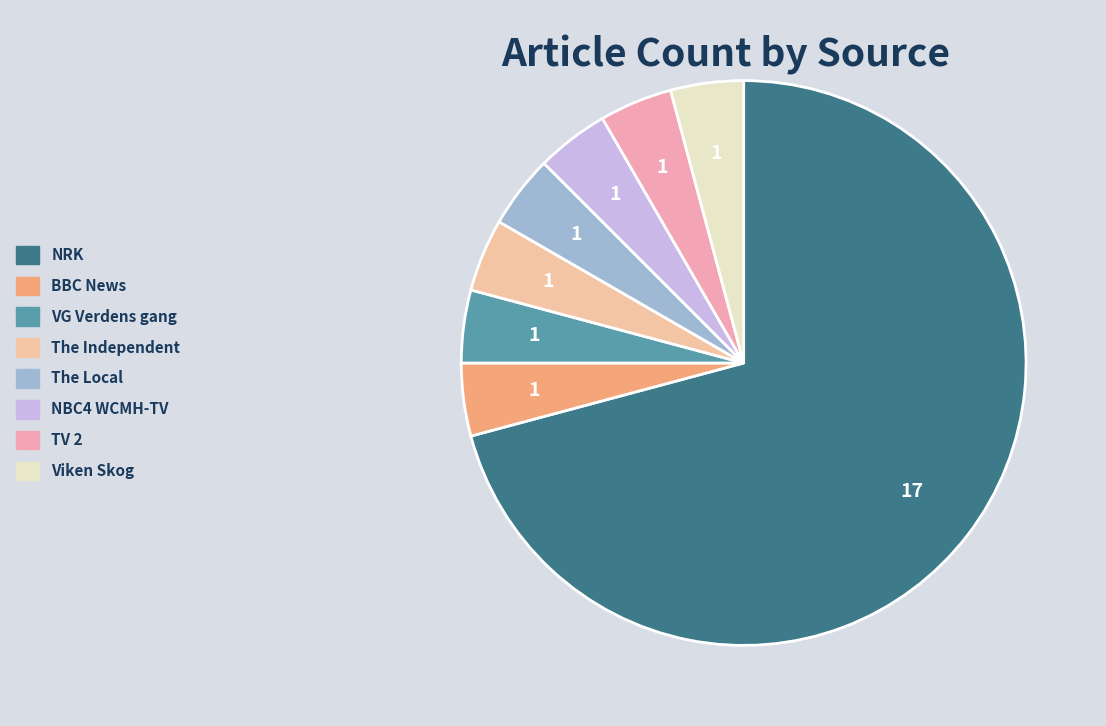

Which slice is the smallest?

BBC News